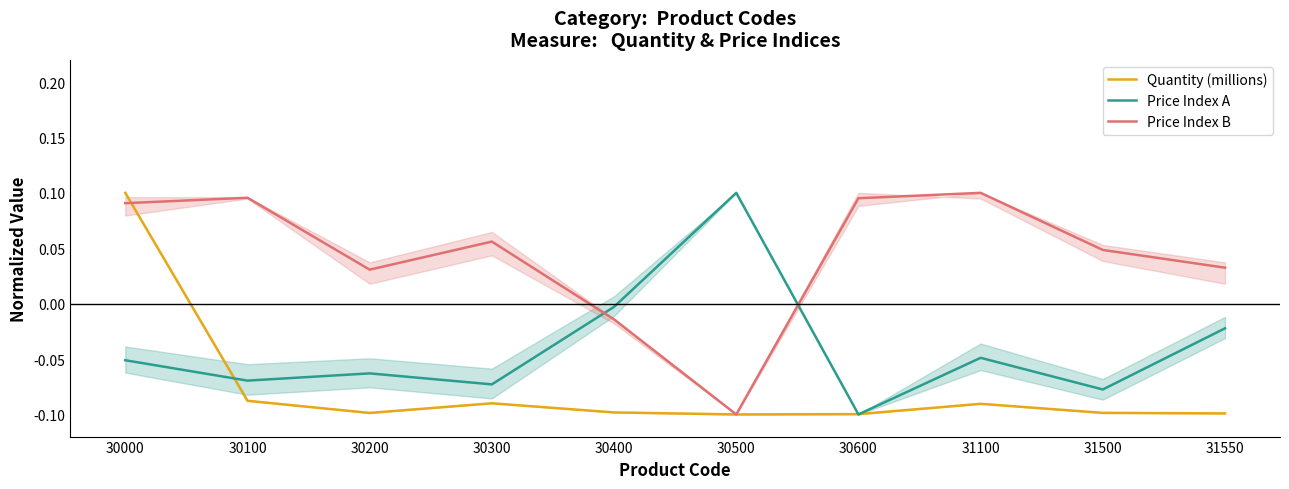

Is it true that Price Index B equals 0.1 at 30300?

True